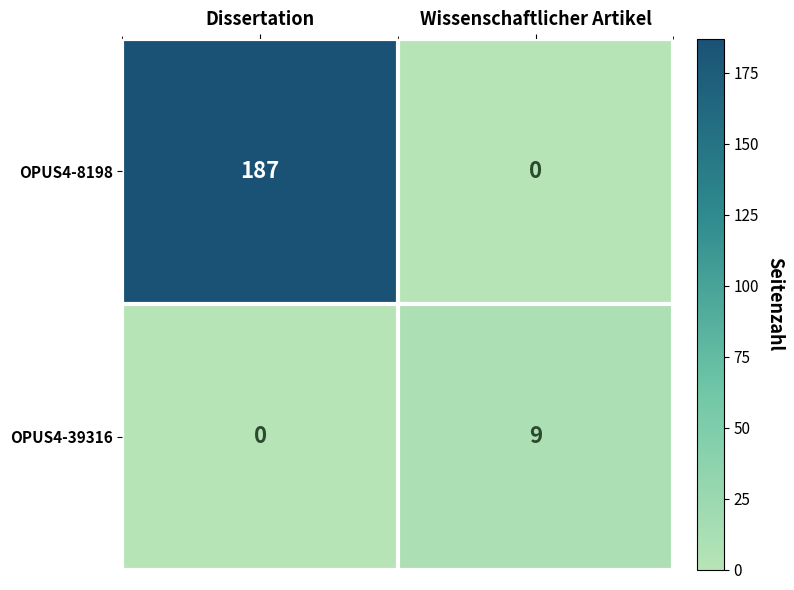

At which label does OPUS4-8198 reach its peak?

Dissertation